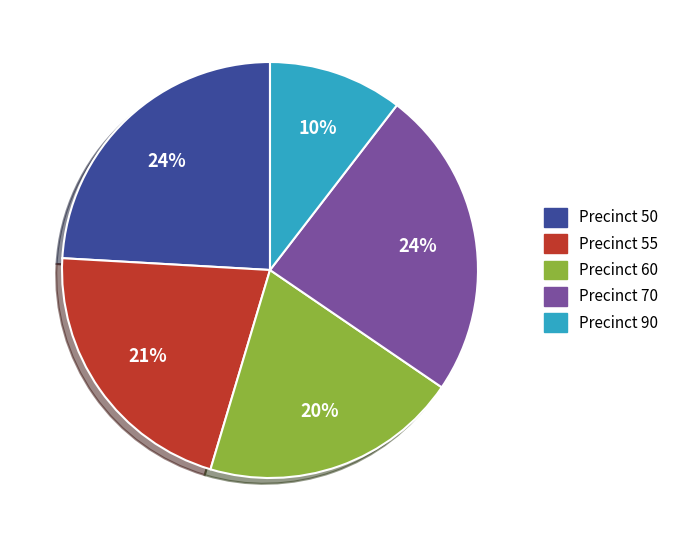

Is there a majority slice in this chart?

No